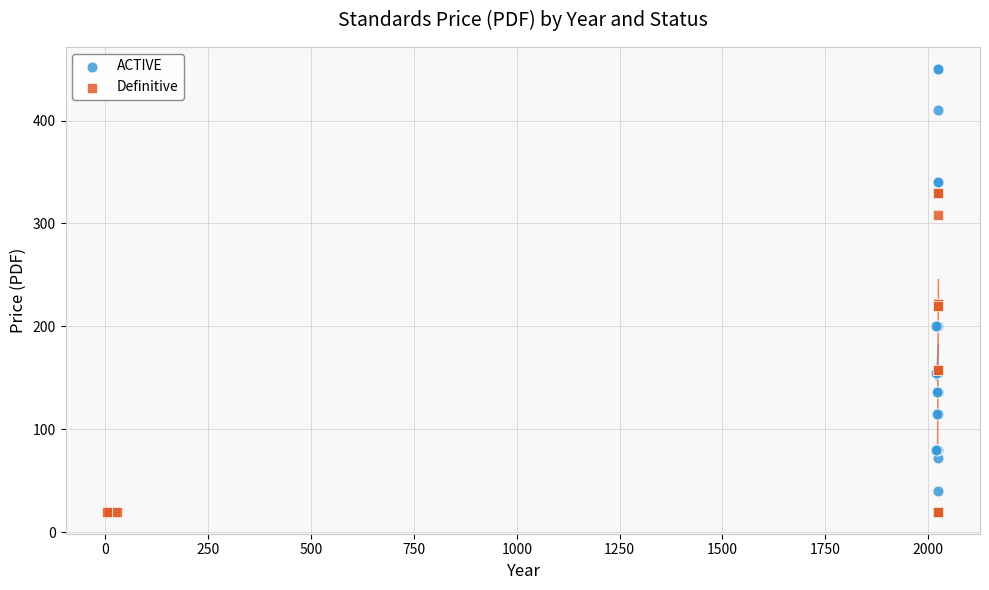

Which series contains the highest Y value?

ACTIVE